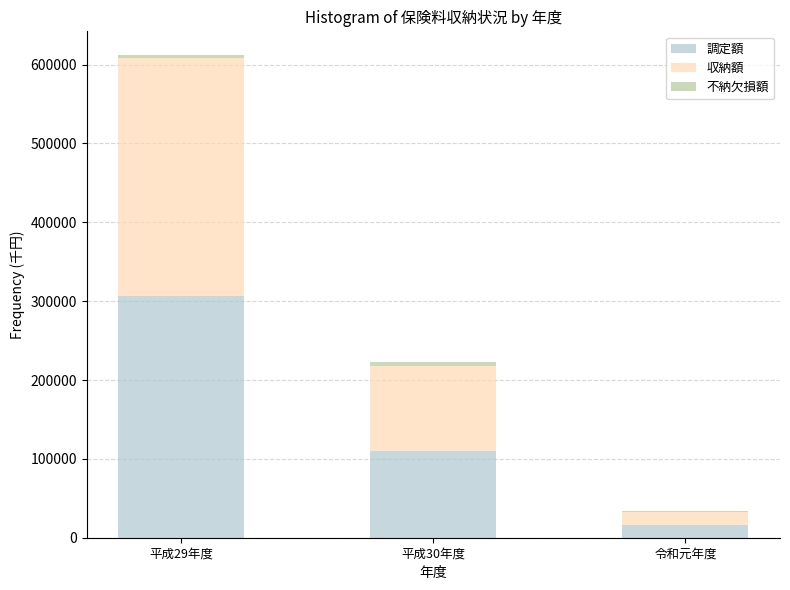

What is the sum of all 調定額 values?

433162